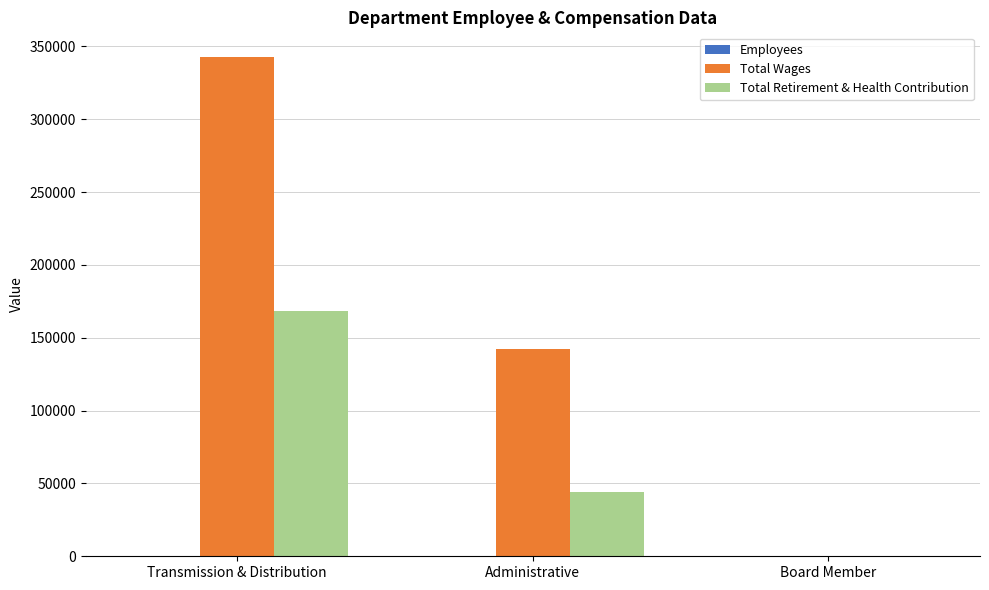

The value of Total Wages at Administrative is 142599. True or false?

True